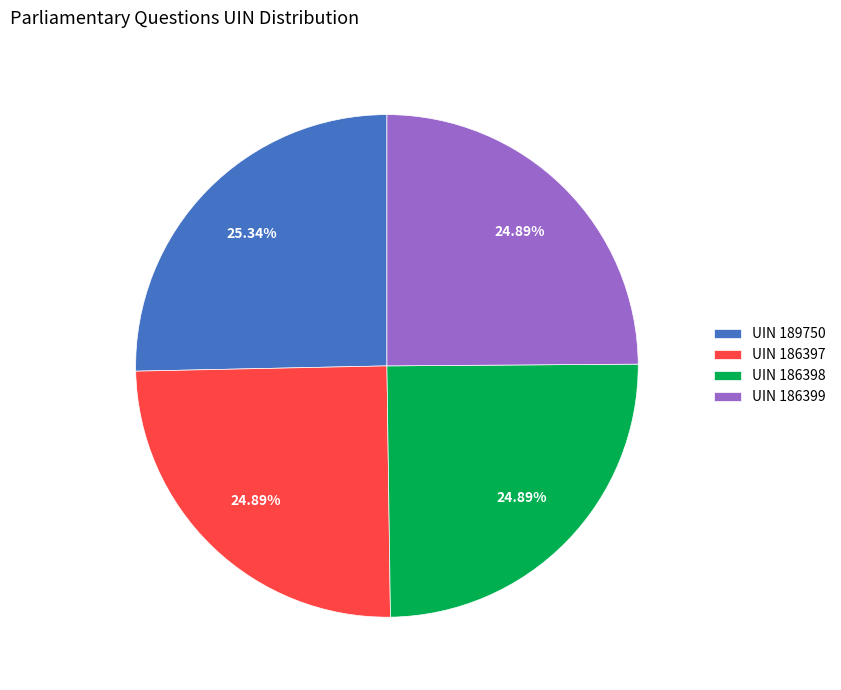

Do UIN 186397 and UIN 186398 together represent more than half of the pie?

No